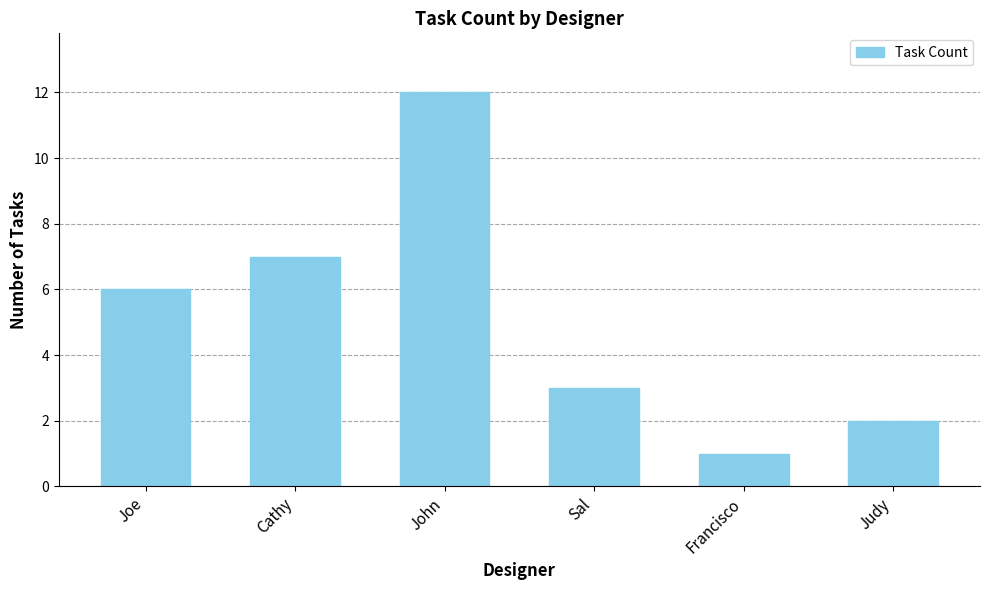

Is it true that the value at Joe is 10?

False